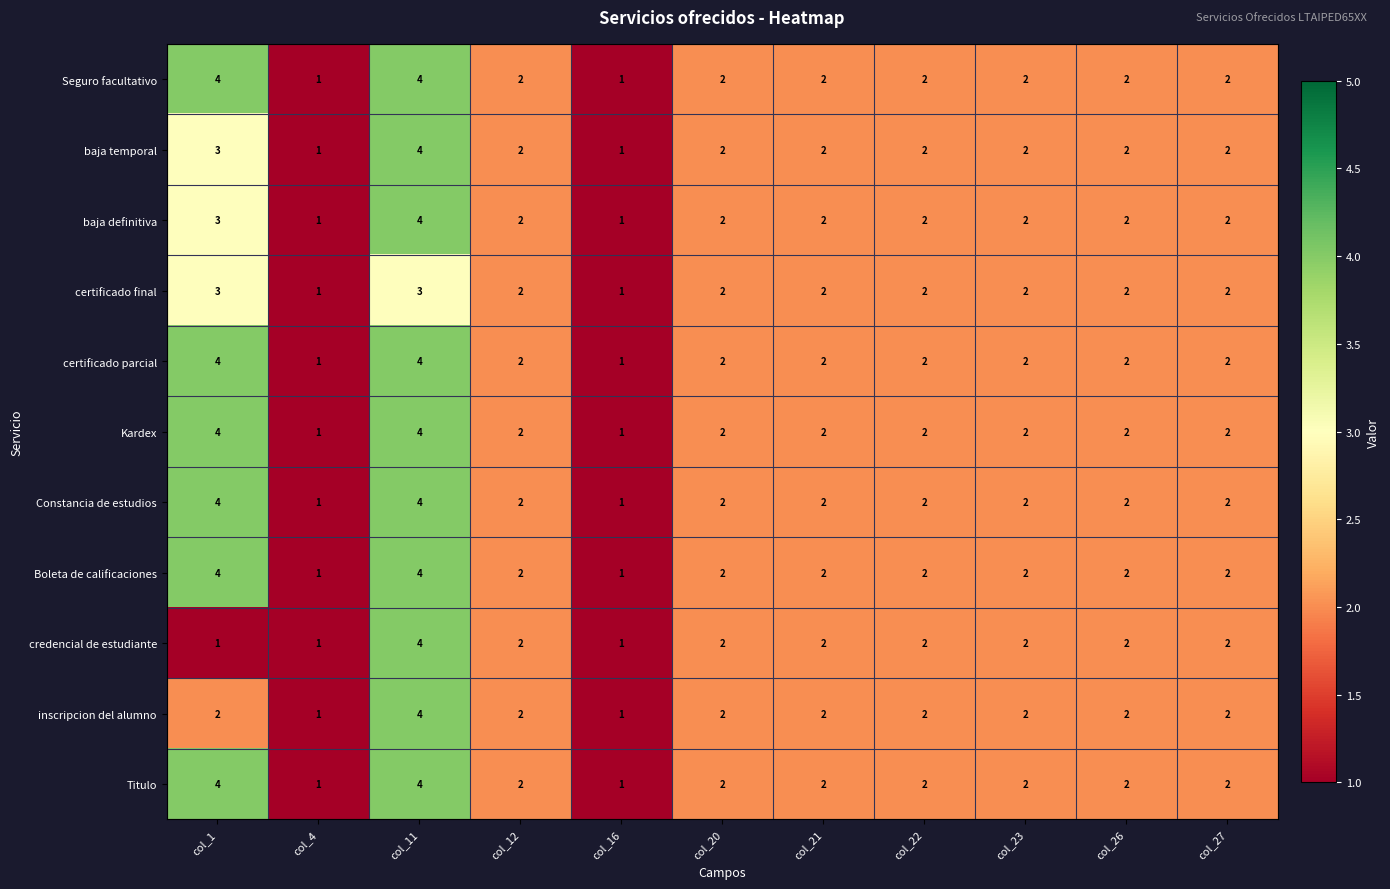

Is it true that Kardex equals 3 at col_12?

False